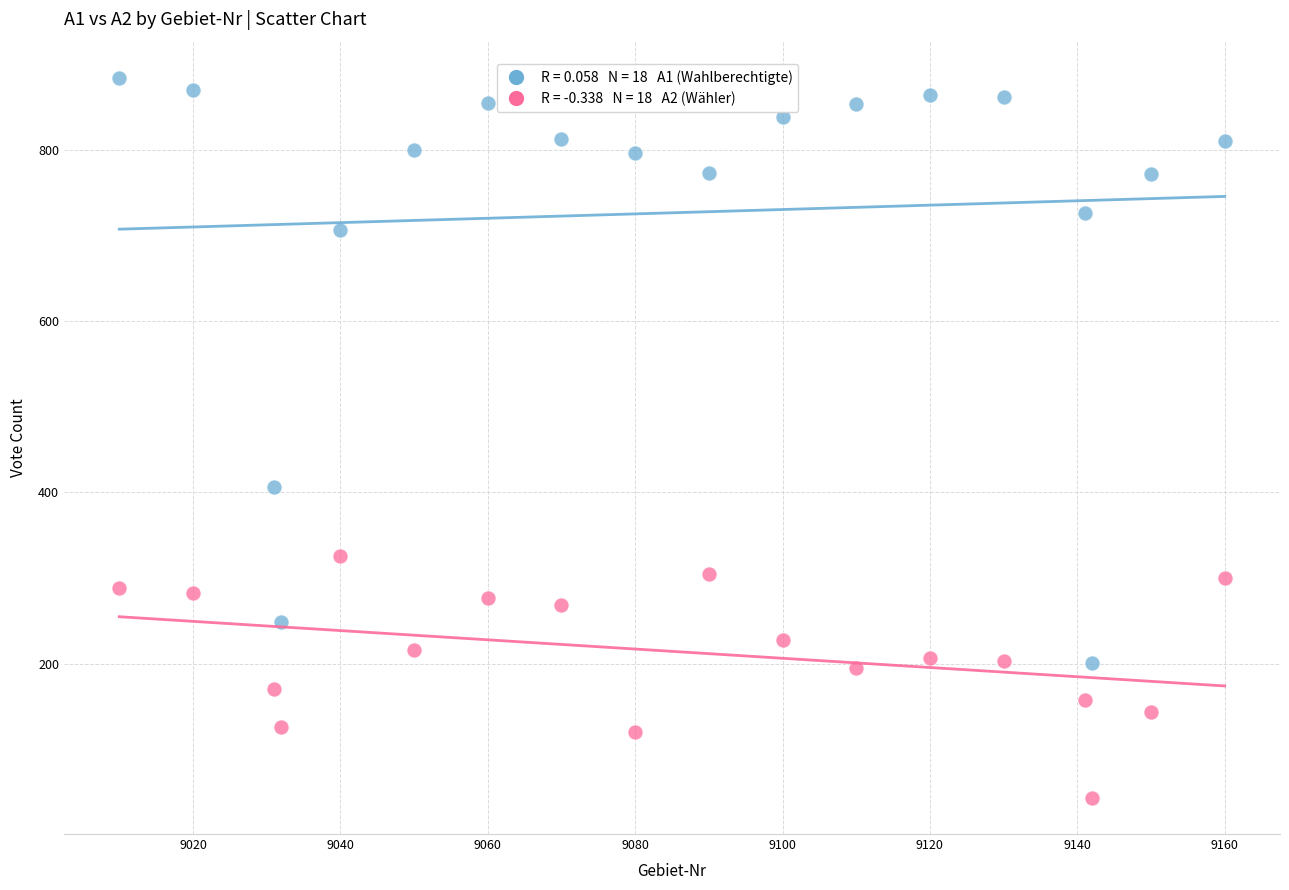

Across all data points, what is the range of Y values (max minus min)?

841